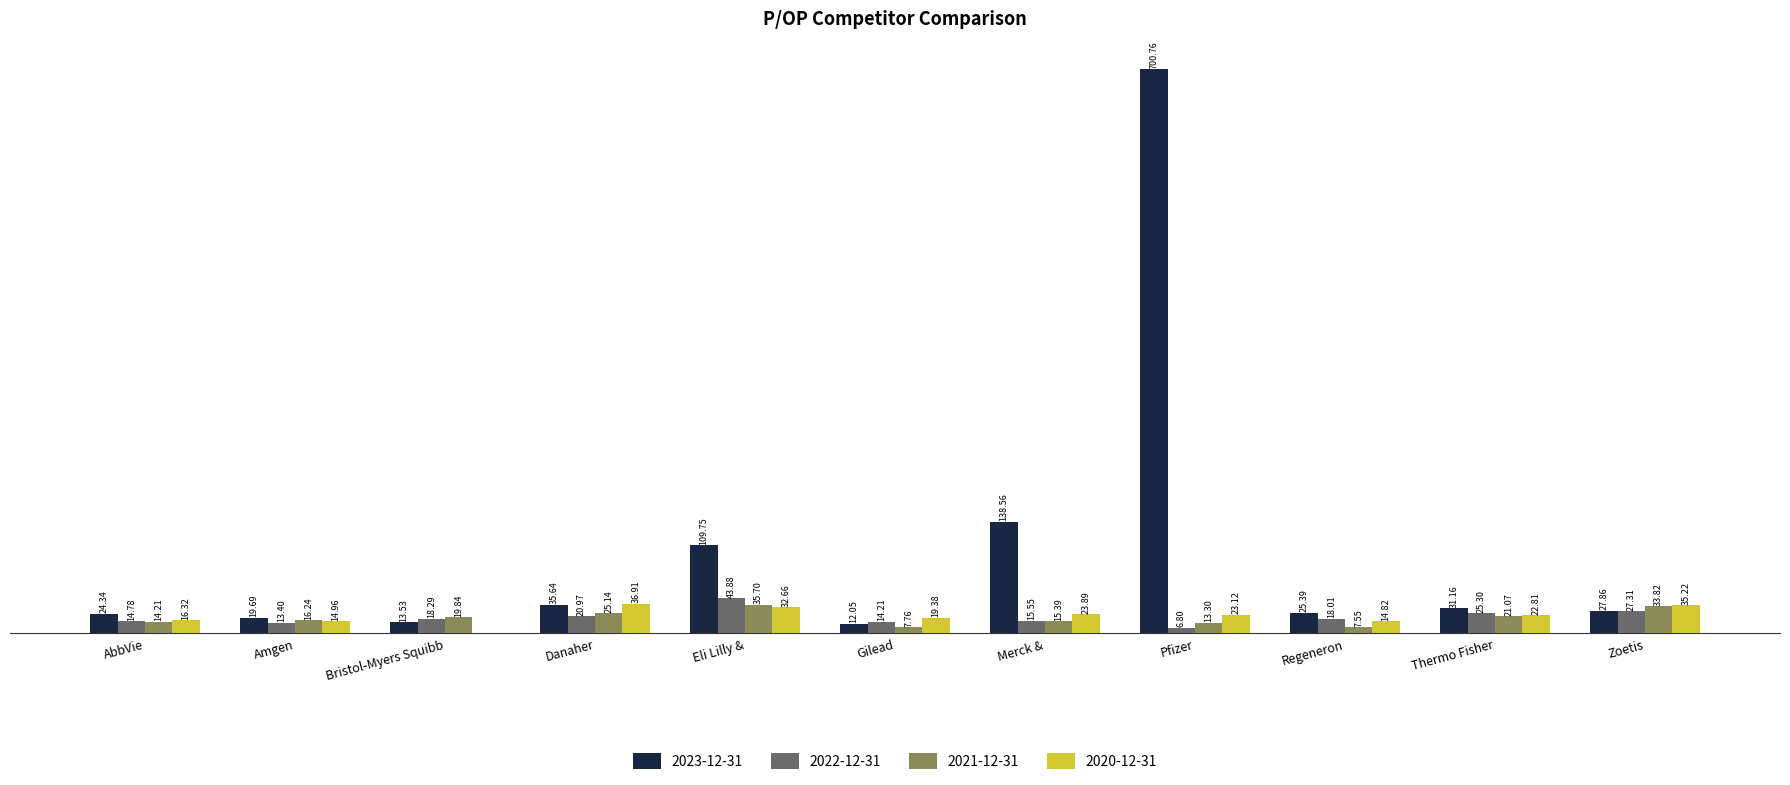

Which category has the highest value in the 2022-12-31 series?

Eli Lilly &